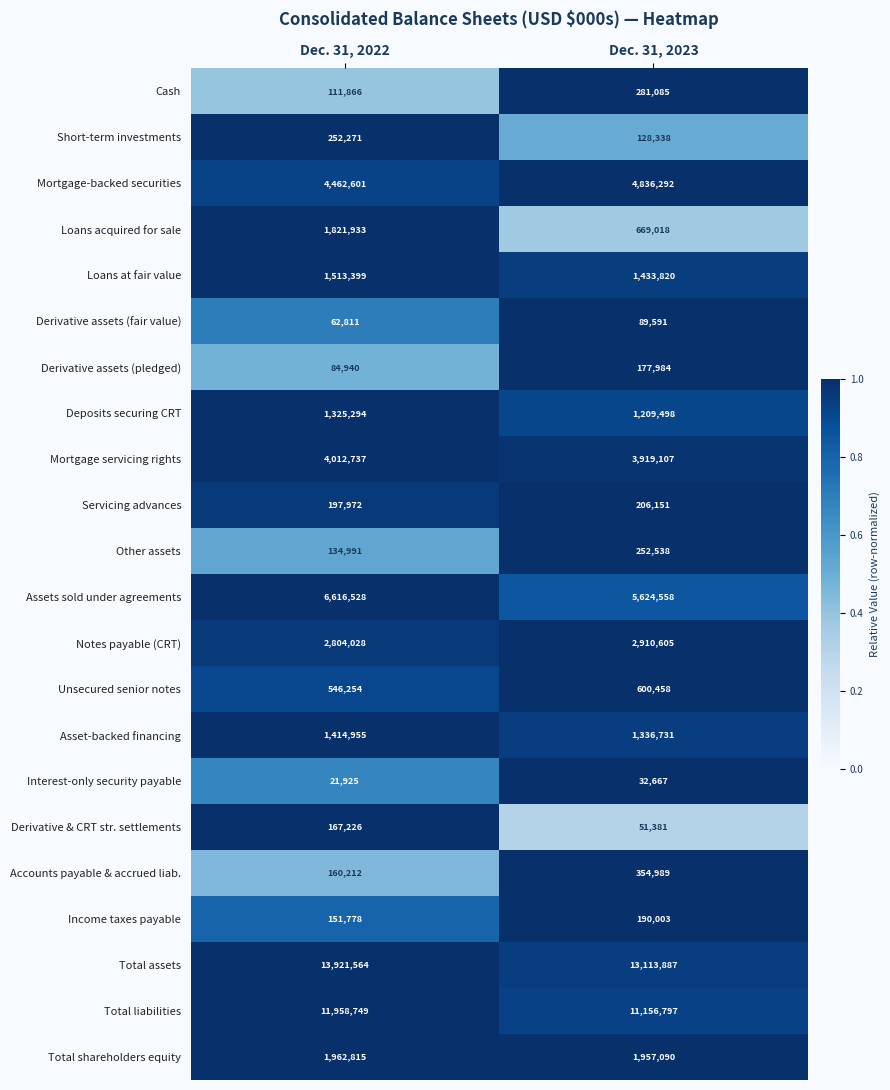

Which series changed the most between Dec. 31, 2022 and Dec. 31, 2023?

Loans acquired for sale